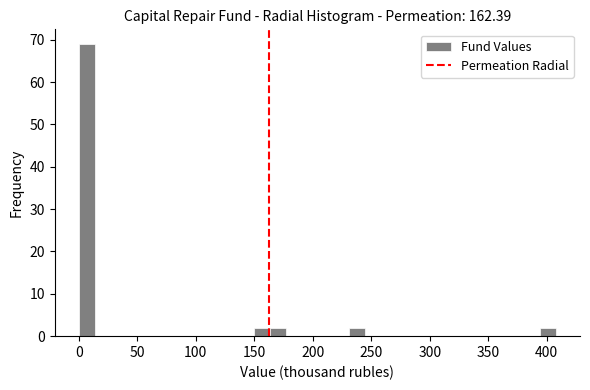

Around what value on the x-axis is the tallest bar? Give the approximate position of its centre, as read against the axis.

5